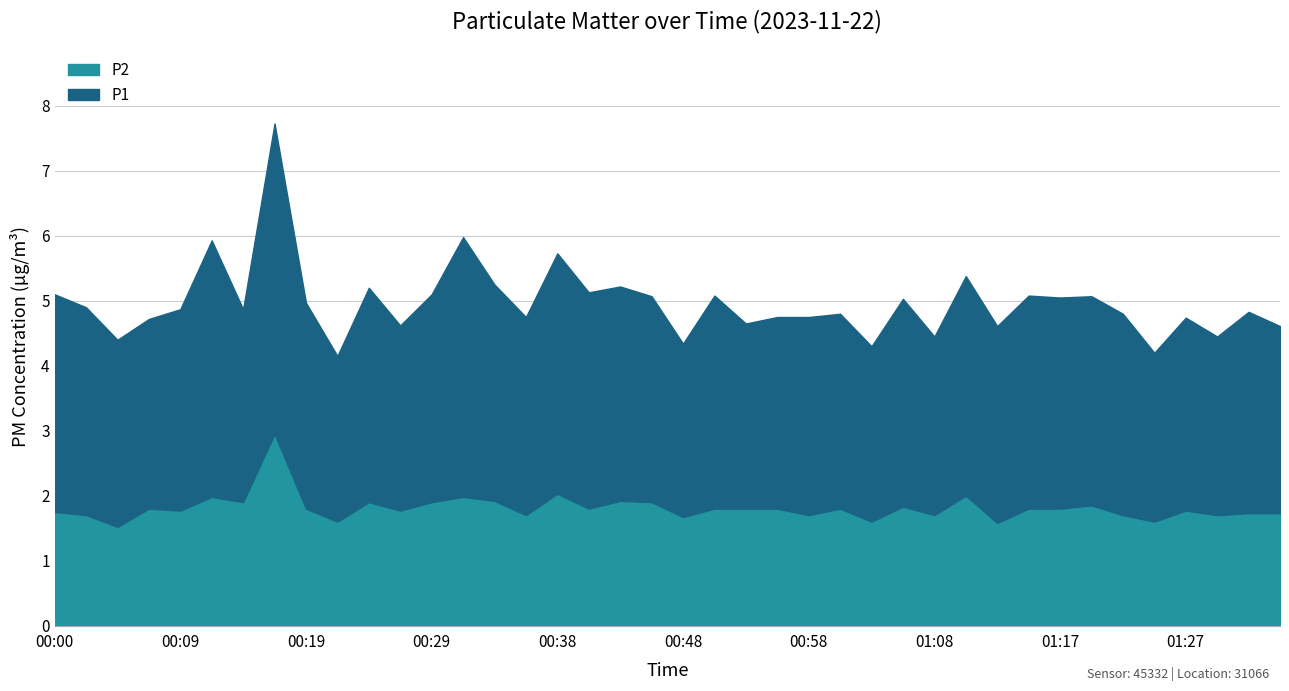

Which series has the widest spread of values?

P1